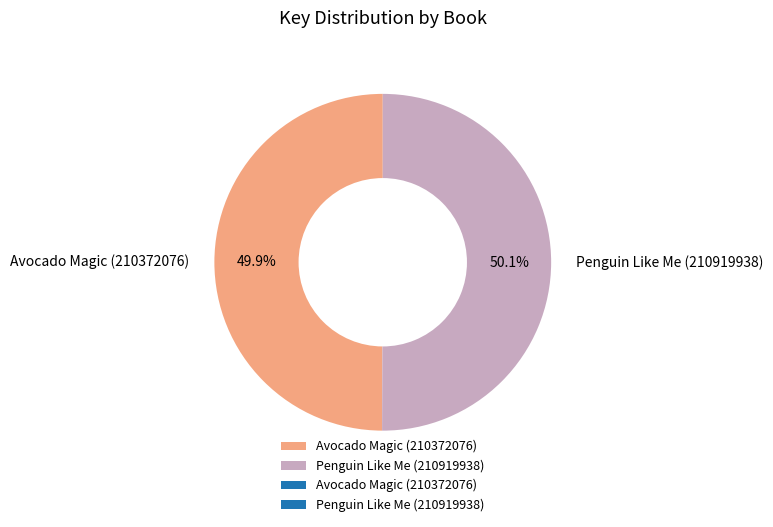

To the nearest percent, what is the average slice percentage?

50%